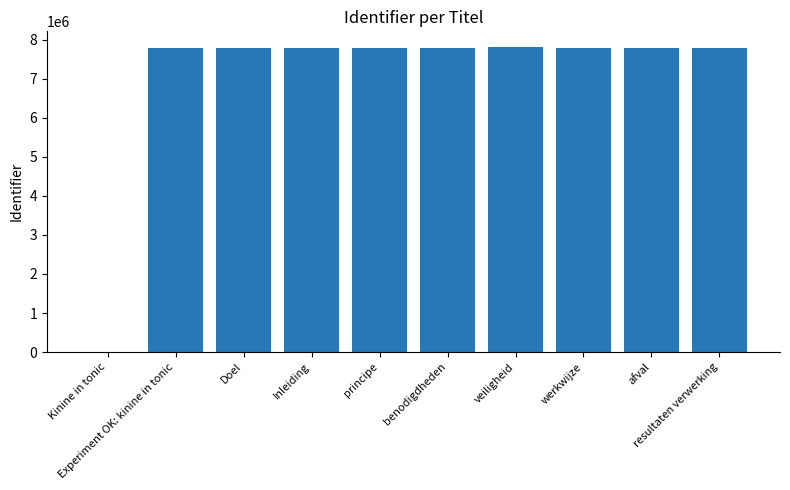

Is it true that the value at Inleiding is 7793713?

True